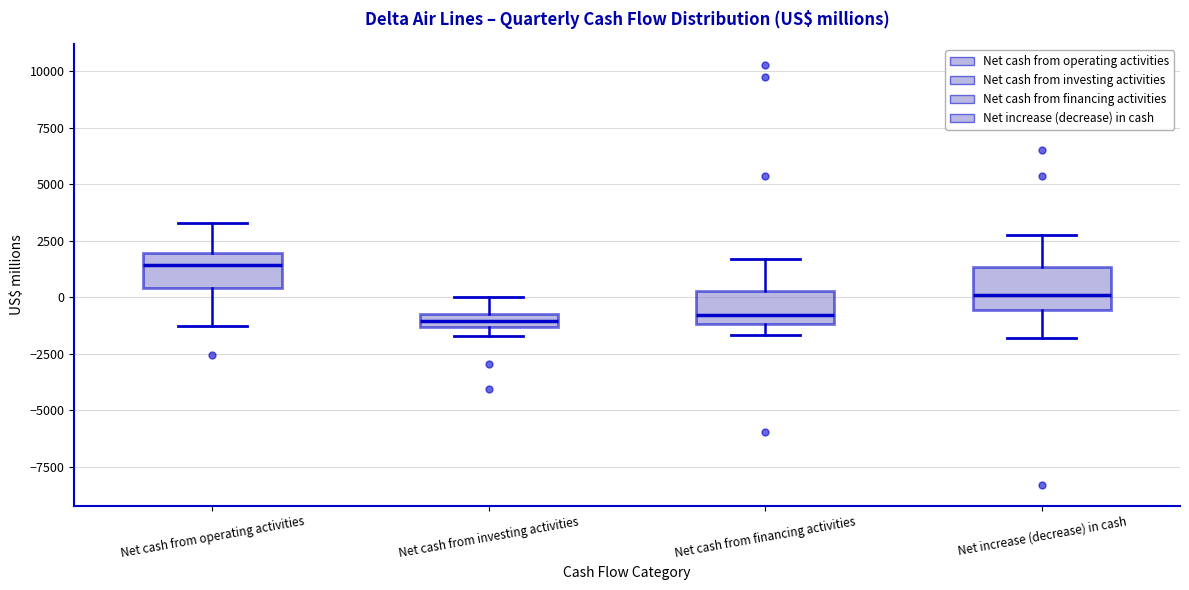

Where is the upper edge of the box for Net cash from operating activities on the y-axis? The values are not printed on the chart, so give them approximately, as read against the axis.

2000